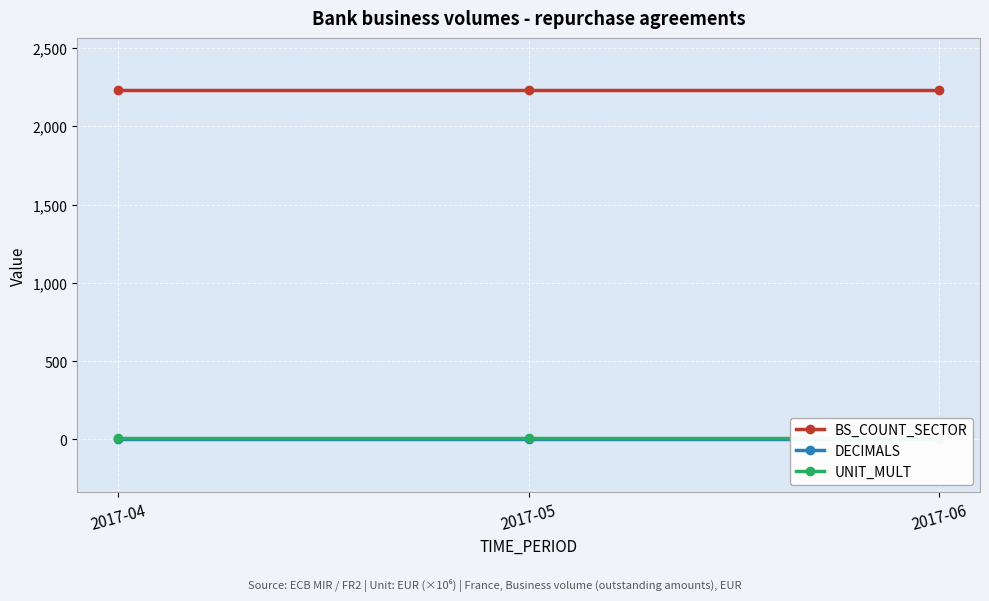

Which series has the widest spread of values?

BS_COUNT_SECTOR